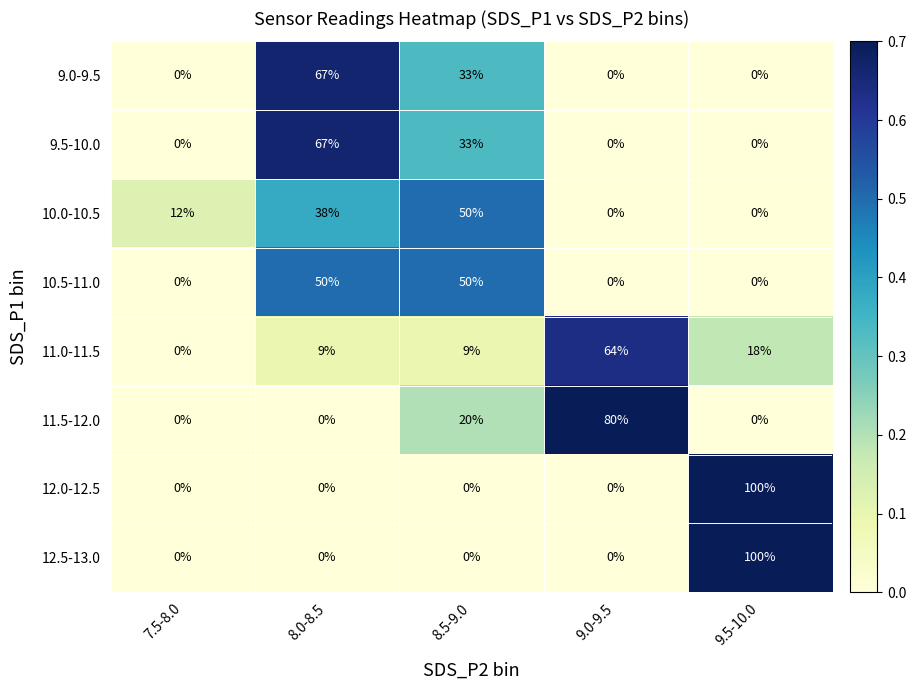

At which category is the sum across all series the highest?

8.0-8.5